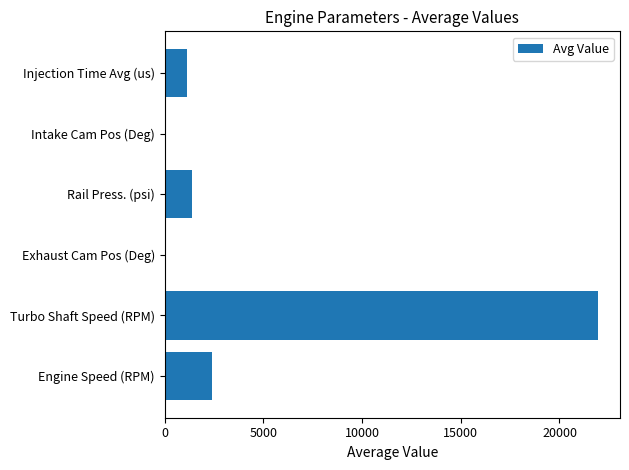

The chart shows a value of 2409.0 at Engine Speed (RPM). True or false?

True